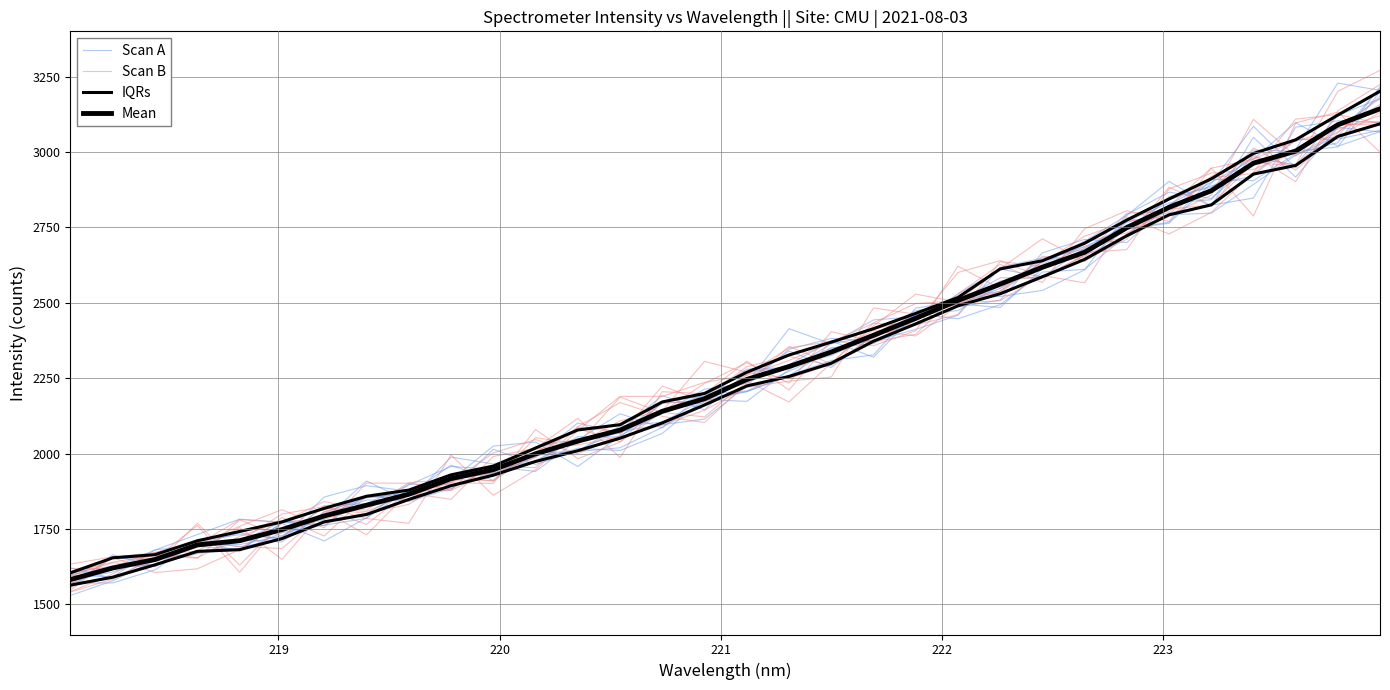

What is the difference between the second highest and second lowest values in the IQRs series?

1461.4